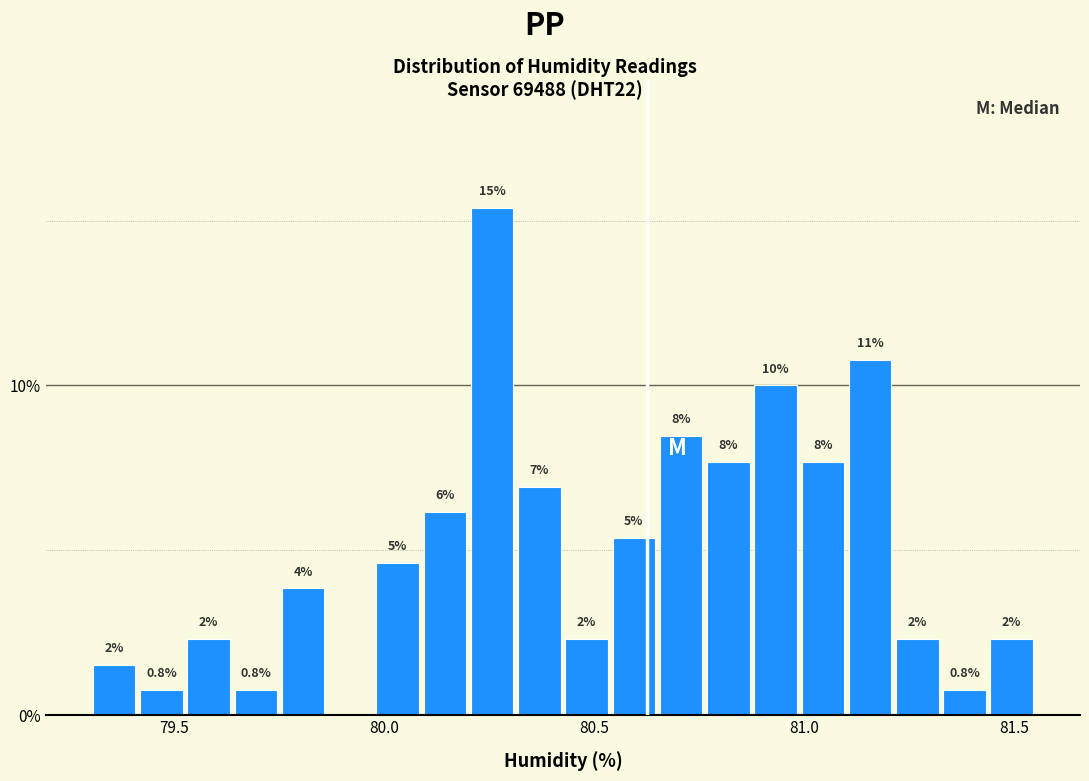

Read against the x-axis, roughly where is the centre of the tallest bar?

80.25